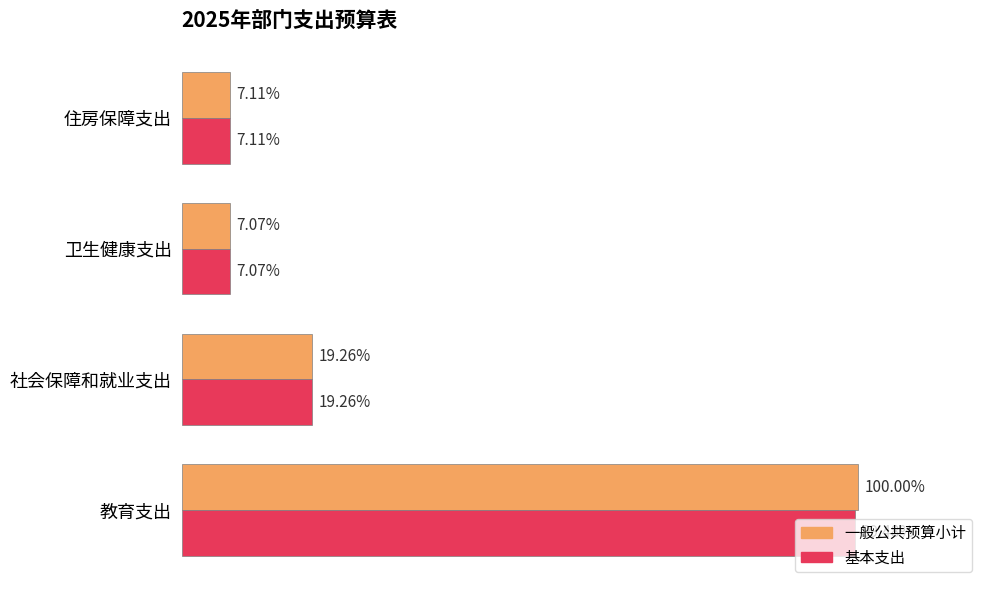

Are the bars grouped side by side (vs. stacked)?

Yes